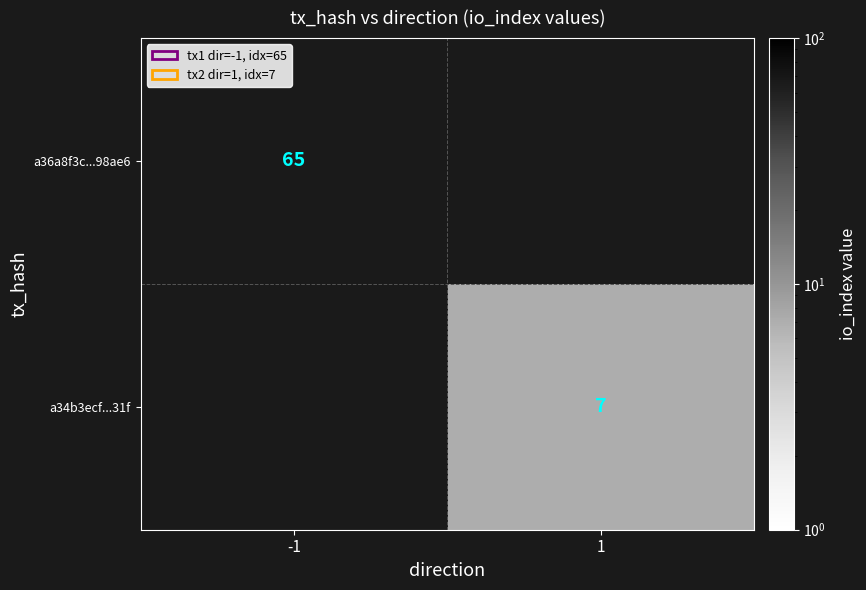

Is it true that a34b3ecf...31f equals 3.9 at 1?

False